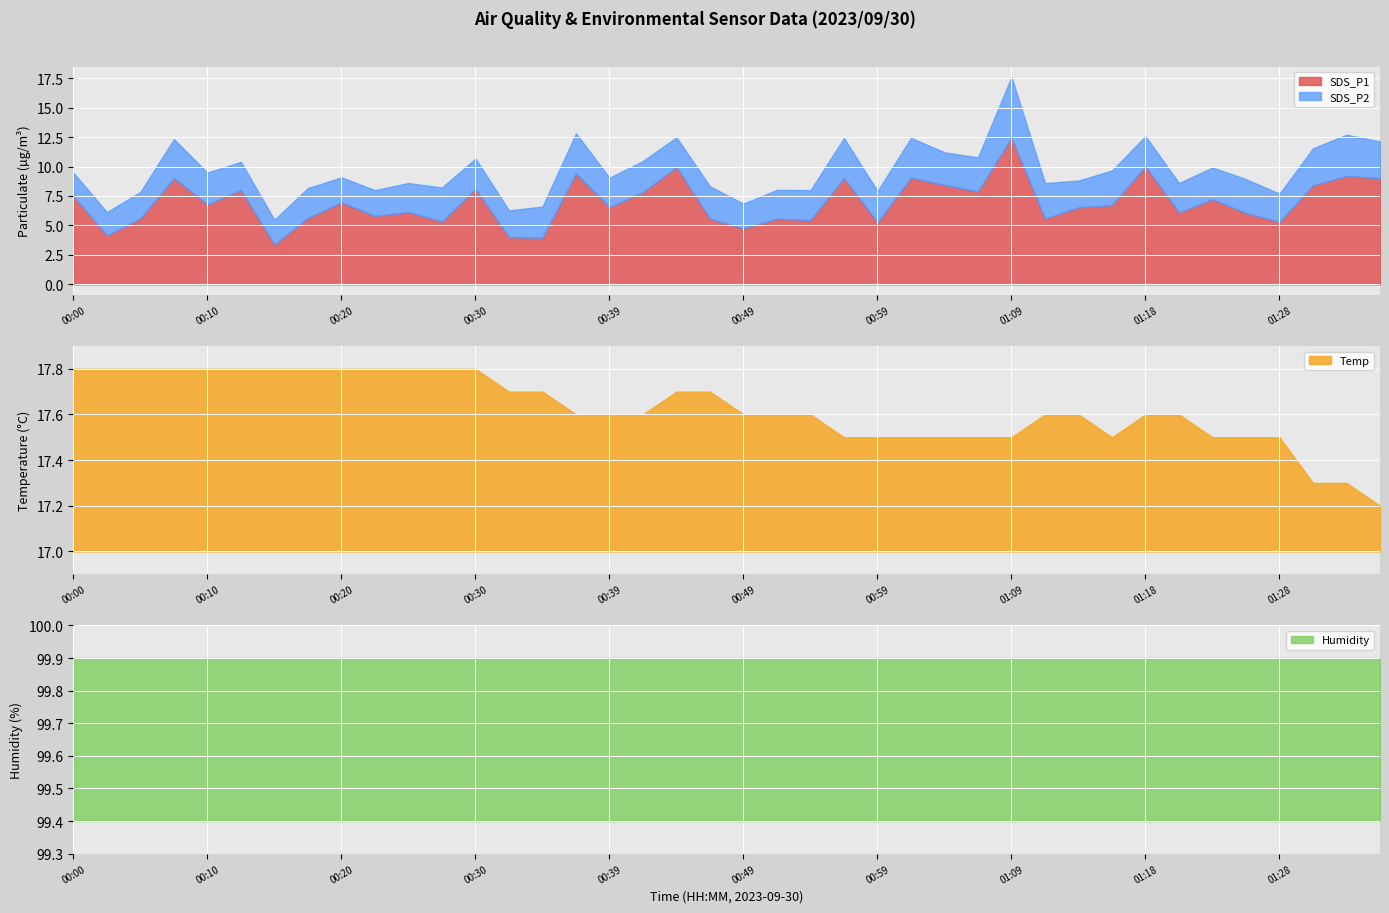

How many data points in SDS_P1 are above 6?

25